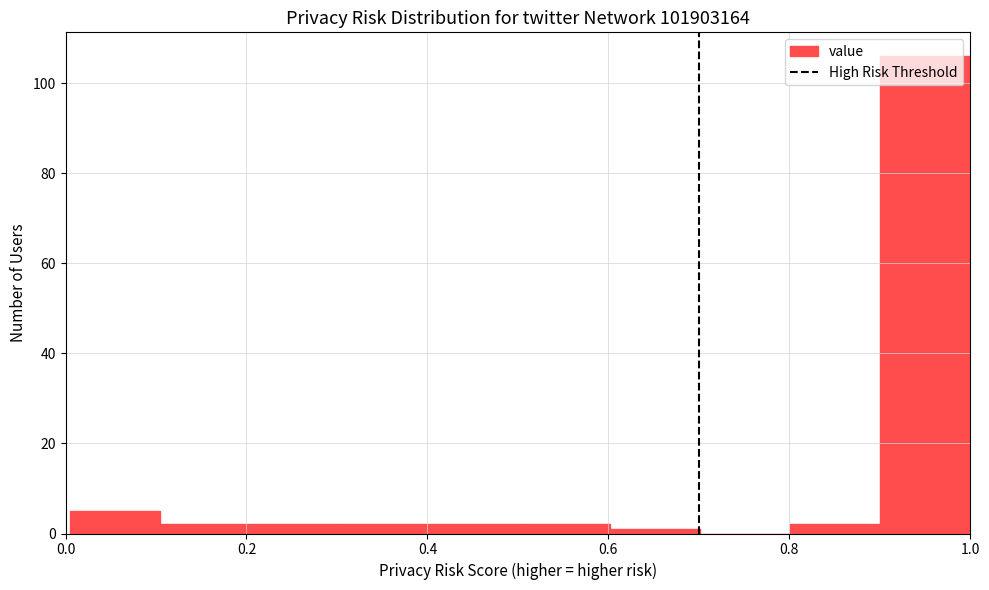

What is the height of the bar covering 0.4 to 0.5 on the x-axis? Neither the bar edges nor the heights are printed on the chart, so give them approximately, as read against the axes.

2